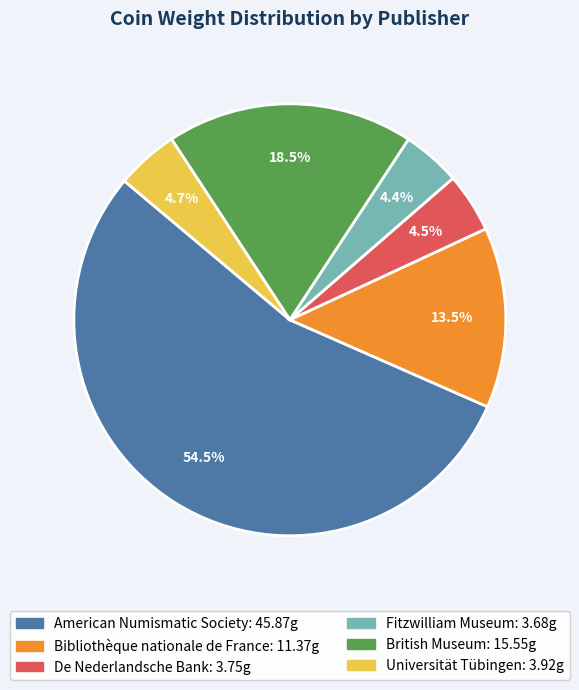

Is there any slice that represents more than half of the pie?

Yes